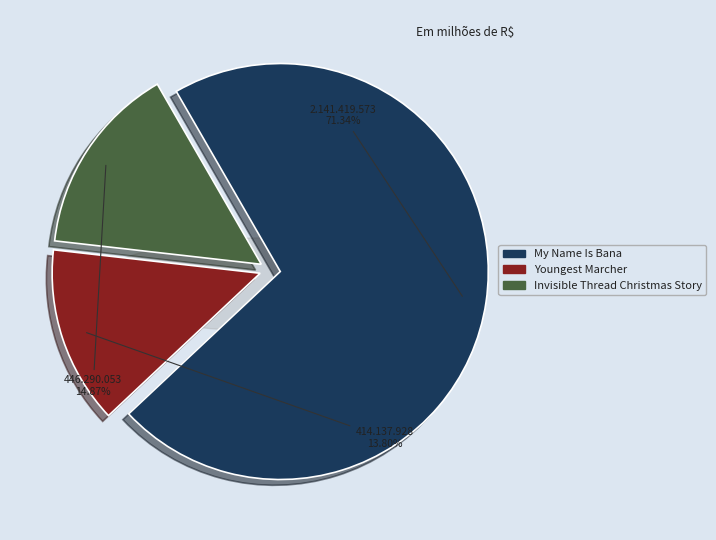

Which has a higher value, Invisible Thread Christmas Story or My Name Is Bana?

My Name Is Bana